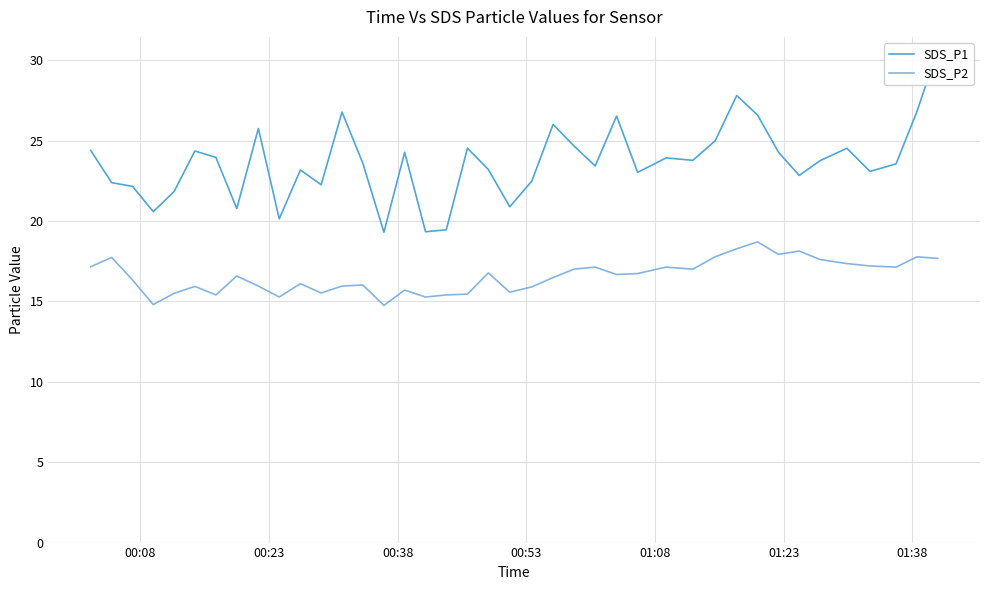

What is the difference between the maximum and second lowest values in the SDS_P2 series?

3.9